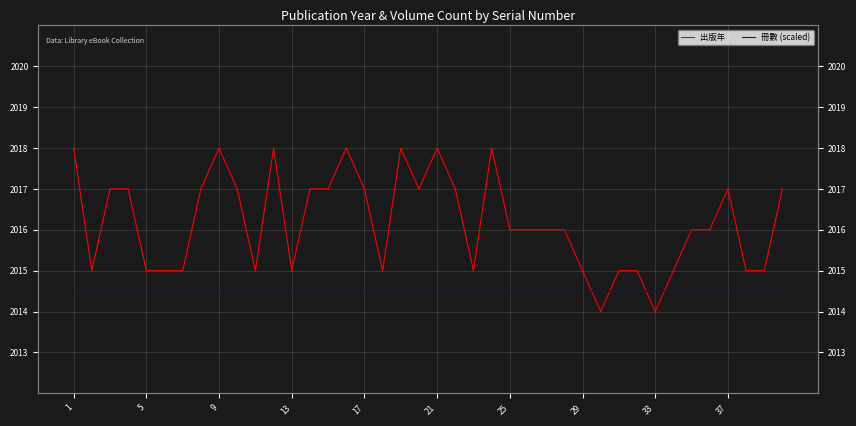

List the series in order of their overall mean, highest first.

出版年, 冊數 (scaled)